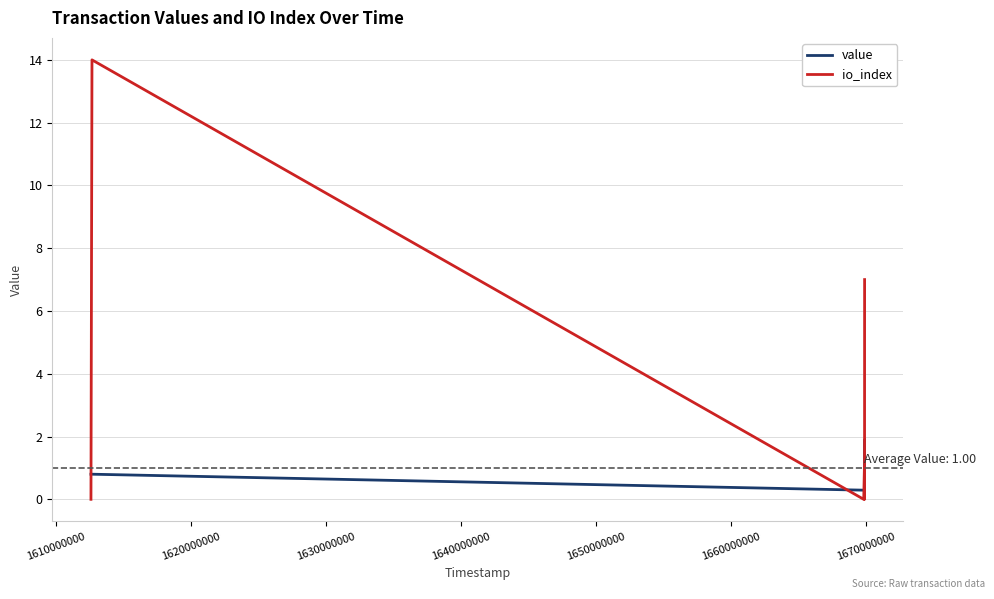

Which series has the largest range (max minus min)?

io_index